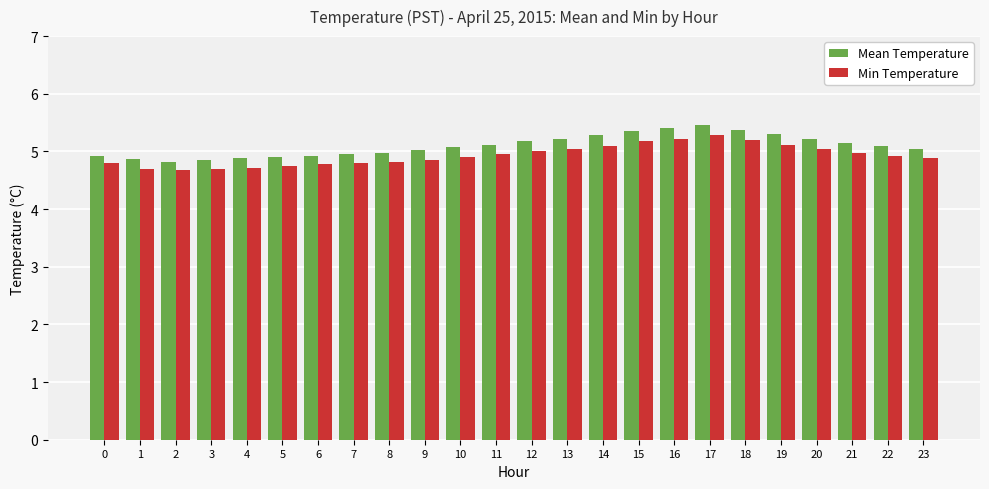

What is the sum of the Mean Temperature values at 3 and 14?

10.1